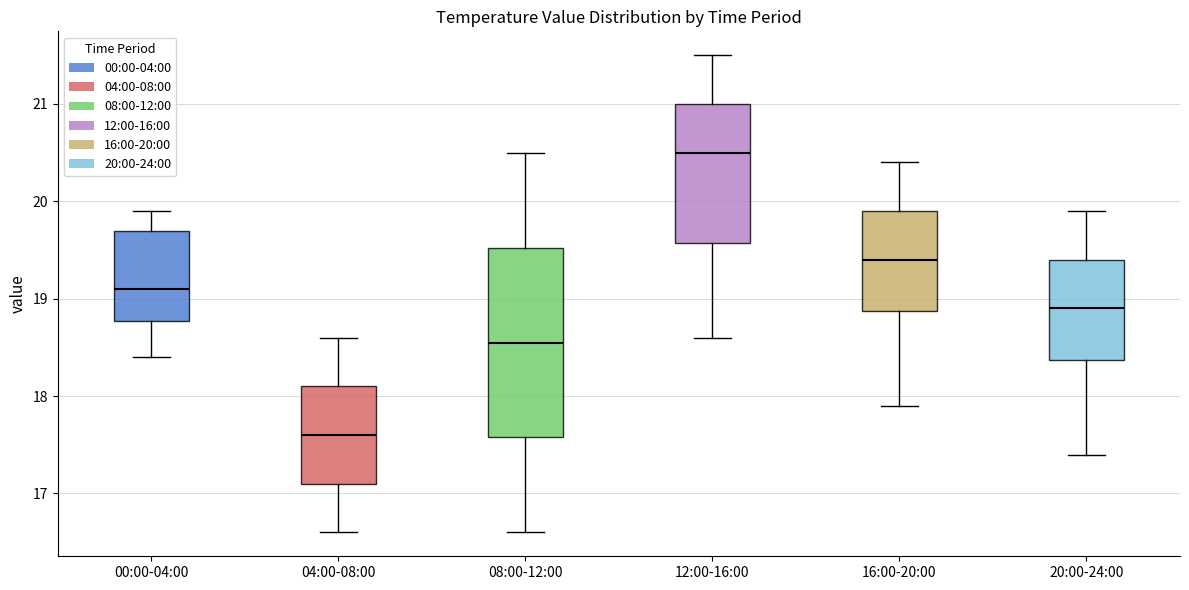

Reading left to right, transcribe this box plot: for each box, give where its median line is, the range the box spans, and where its two whiskers end, as read against the y-axis. The values are not printed on the chart, so give them approximately, as read against the axis.

00:00-04:00: median 19.1, box 18.8 to 19.7, whiskers 18.4 to 19.9
04:00-08:00: median 17.6, box 17.1 to 18.1, whiskers 16.6 to 18.6
08:00-12:00: median 18.6, box 17.6 to 19.5, whiskers 16.6 to 20.5
12:00-16:00: median 20.5, box 19.6 to 21.0, whiskers 18.6 to 21.5
16:00-20:00: median 19.4, box 18.9 to 19.9, whiskers 17.9 to 20.4
20:00-24:00: median 18.9, box 18.4 to 19.4, whiskers 17.4 to 19.9